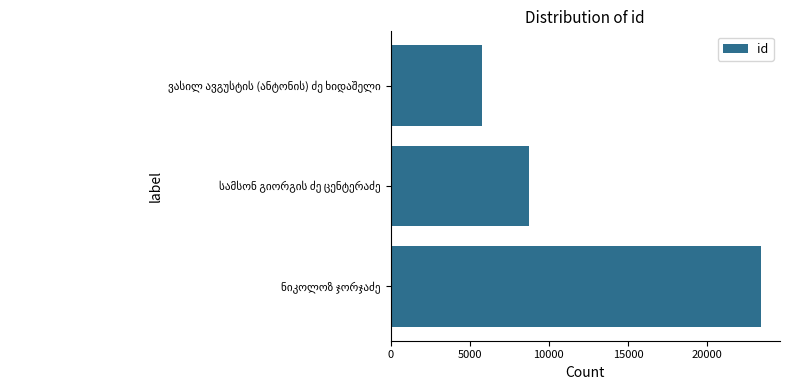

How many values are below 8774?

1